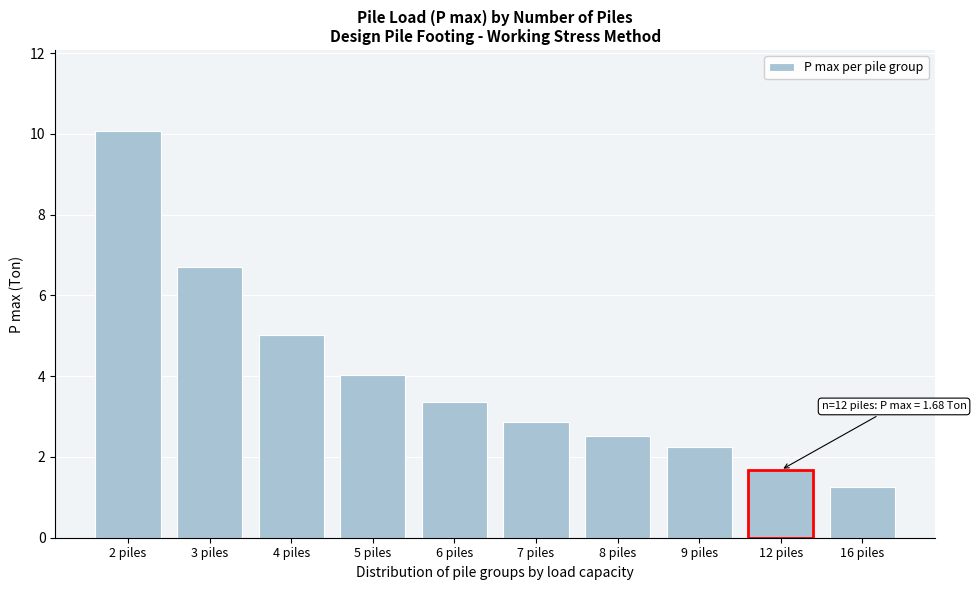

Reading left to right, list all the values displayed in this chart.

2 piles=10.1	3 piles=6.7	4 piles=5.0	5 piles=4.0	6 piles=3.4	7 piles=2.9	8 piles=2.5	9 piles=2.2	12 piles=1.7	16 piles=1.3